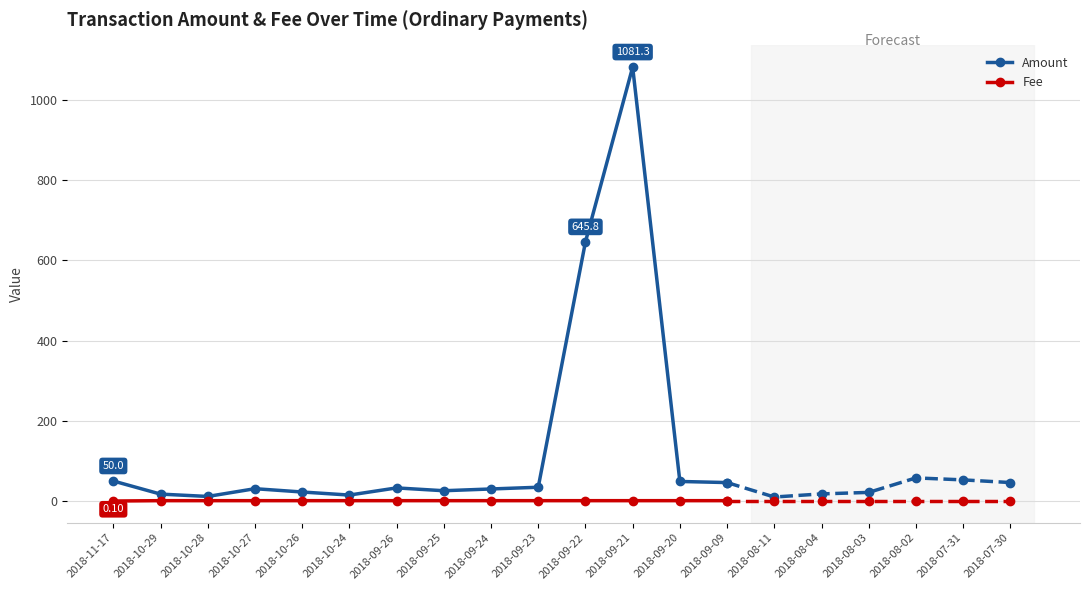

Reading left to right, extract all data points from this chart.

Amount: 2018-11-17=50.0	2018-10-29=17.3	2018-10-28=11.5	2018-10-27=30.8	2018-10-26=22.6	2018-10-24=15.0	2018-09-26=32.8	2018-09-25=25.8	2018-09-24=30.1	2018-09-23=34.4	2018-09-22=645.8	2018-09-21=1081.3	2018-09-20=48.9	2018-09-09=46.1
Fee: 2018-11-17=0.1	2018-10-29=1.0	2018-10-28=1.0	2018-10-27=1.0	2018-10-26=1.0	2018-10-24=1.0	2018-09-26=1.0	2018-09-25=1.0	2018-09-24=1.0	2018-09-23=1.0	2018-09-22=1.0	2018-09-21=1.0	2018-09-20=1.0	2018-09-09=1.0